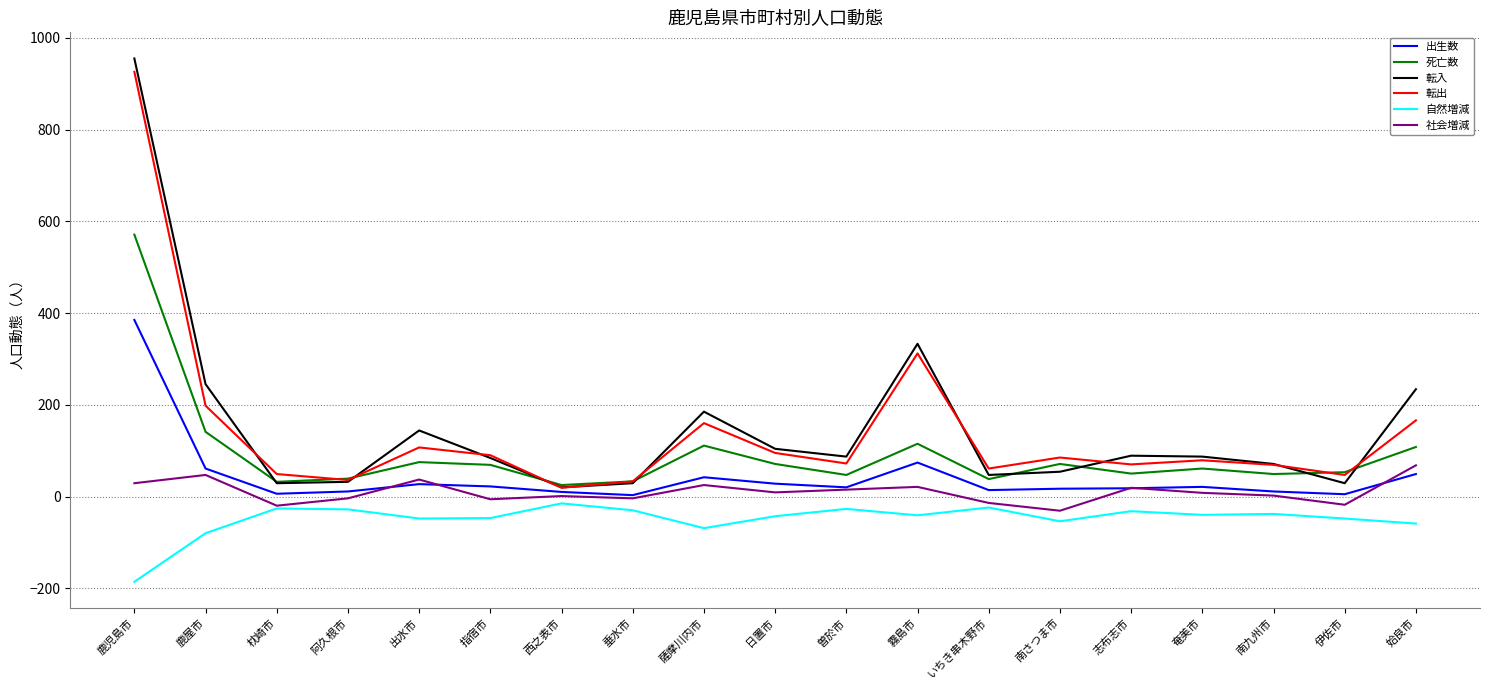

In 出生数, how many points are lower than both neighbors (excluding endpoints)?

5